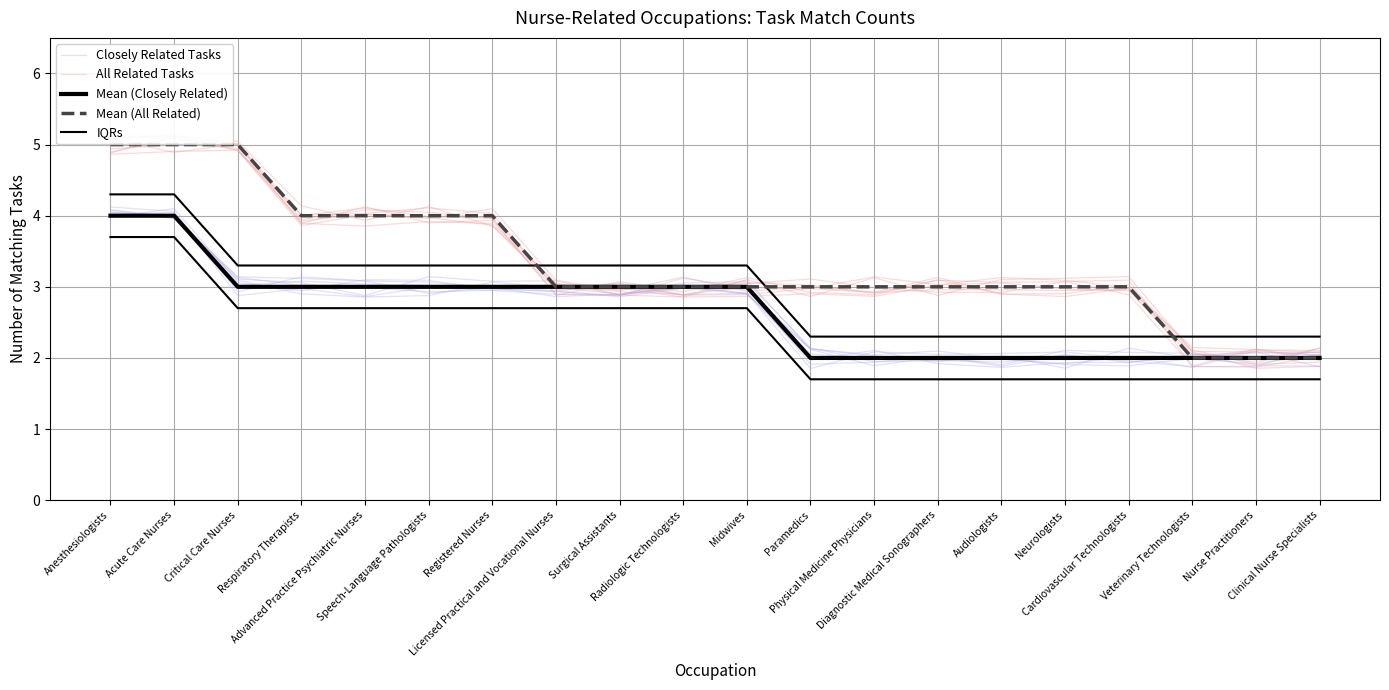

Rank the categories by All Related Tasks value from highest to lowest.

Acute Care Nurses, Critical Care Nurses, Anesthesiologists, Registered Nurses, Advanced Practice Psychiatric Nurses, Speech-Language Pathologists, Respiratory Therapists, Radiologic Technologists, Diagnostic Medical Sonographers, Licensed Practical and Vocational Nurses, Paramedics, Cardiovascular Technologists, Surgical Assistants, Midwives, Physical Medicine Physicians, Audiologists, Neurologists, Veterinary Technologists, Nurse Practitioners, Clinical Nurse Specialists